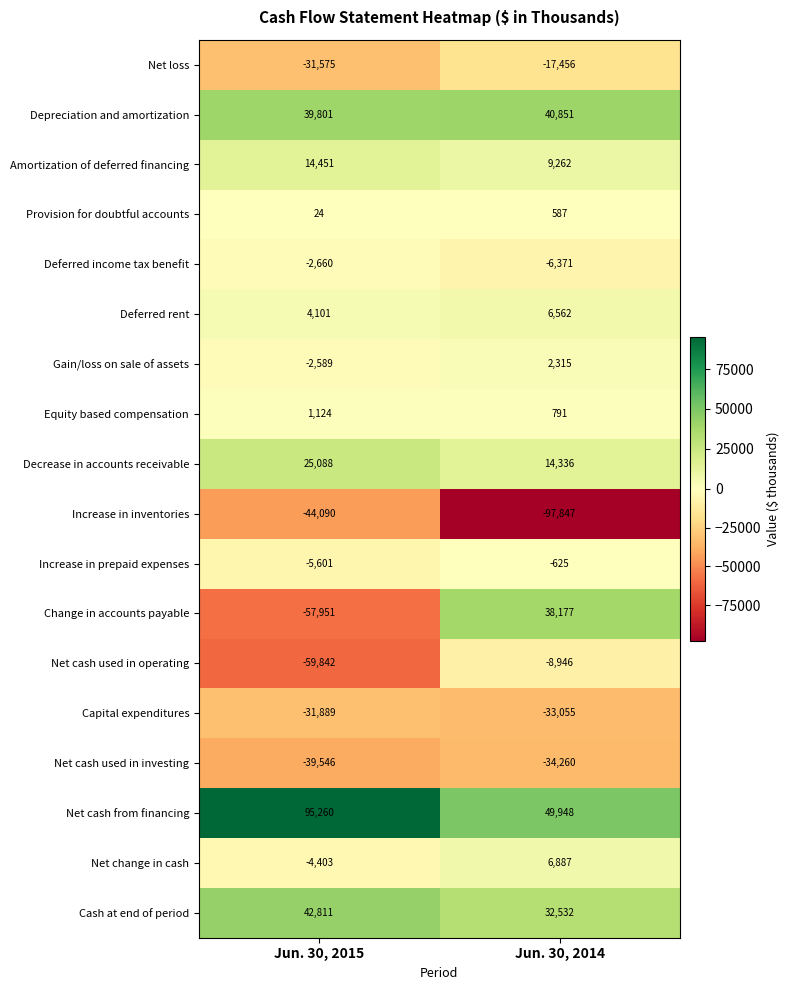

Read the Deferred income tax benefit value at Jun. 30, 2015.

-2660